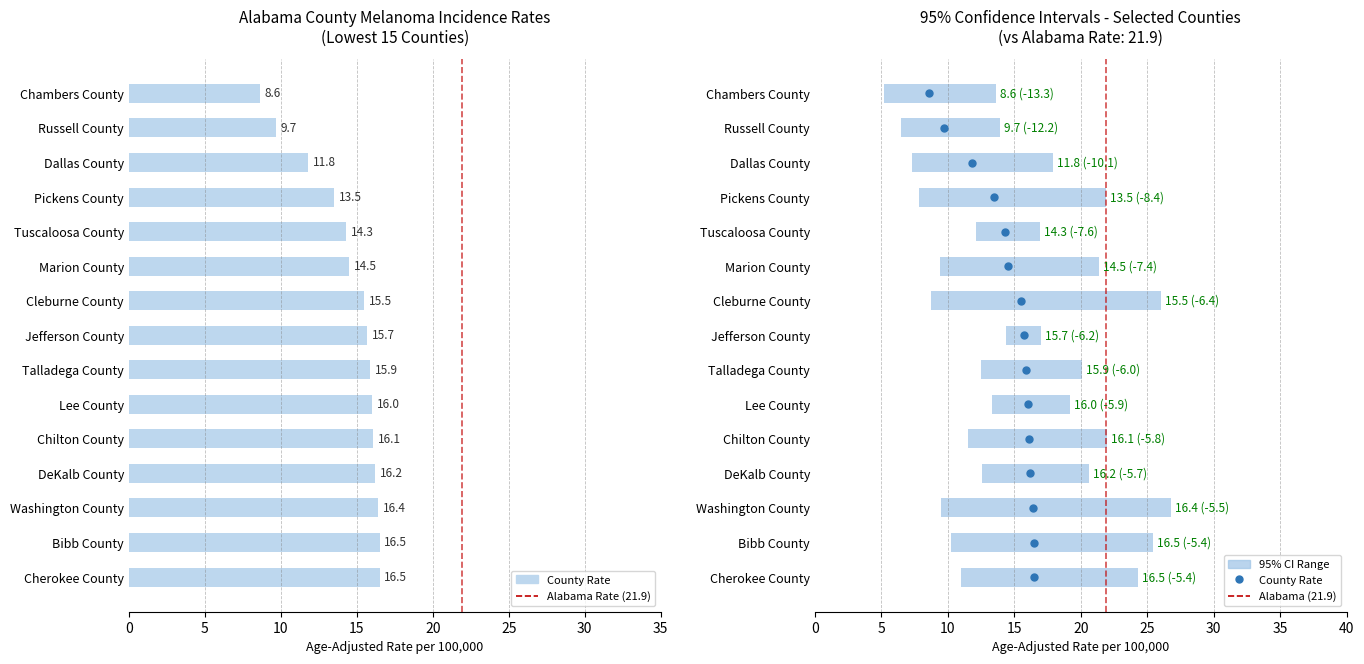

True or false: the data shows 14.5 at Marion County.

True